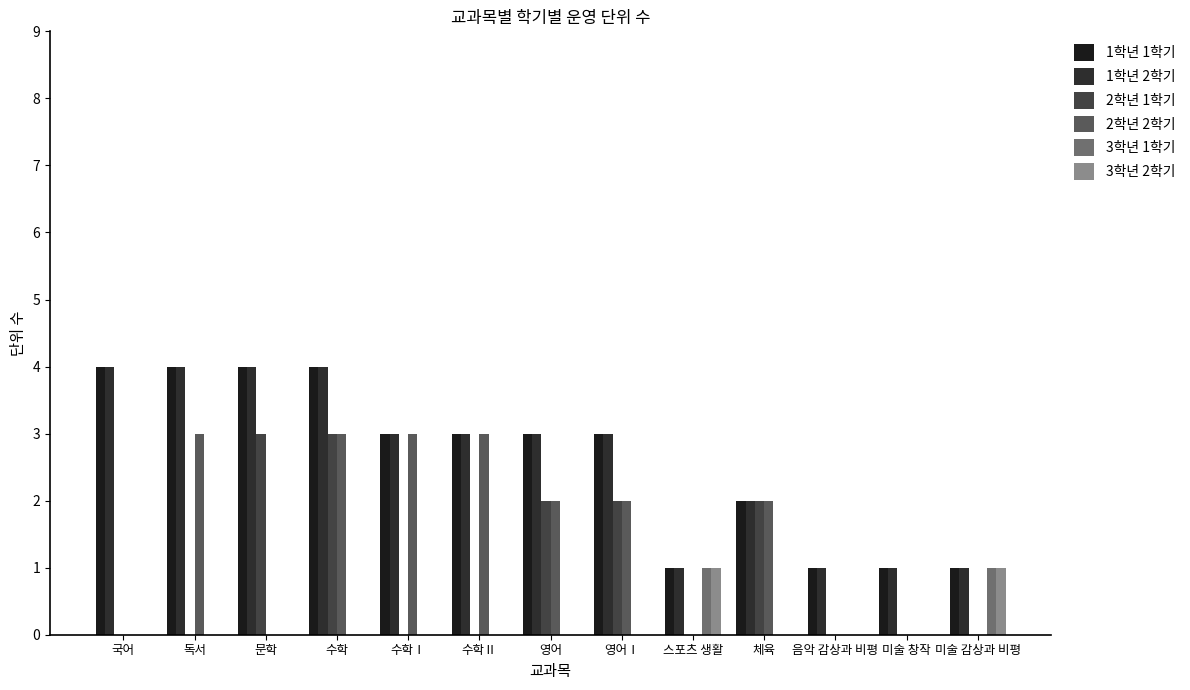

Where is 3학년 2학기 nearest to the value 0?

국어